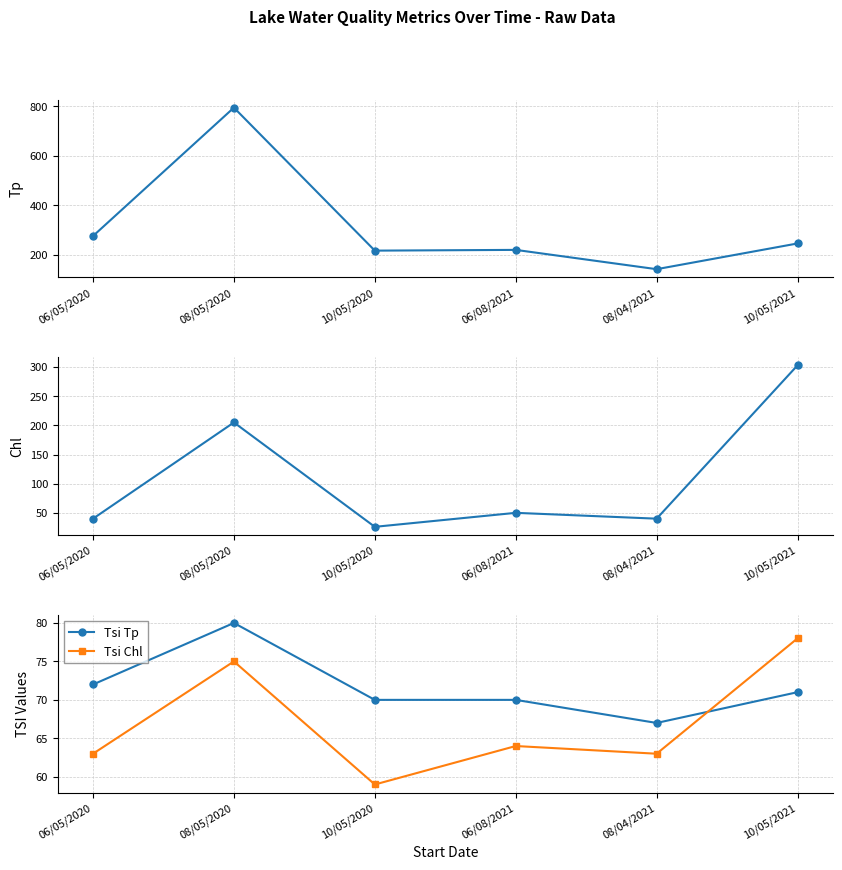

Reading left to right, list all the values displayed in this chart.

Tp: 276	795	217	220	142	246
Chl: 40	205	26	50	40	303
Tsi Tp: 72	80	70	70	67	71
Tsi Chl: 63	75	59	64	63	78